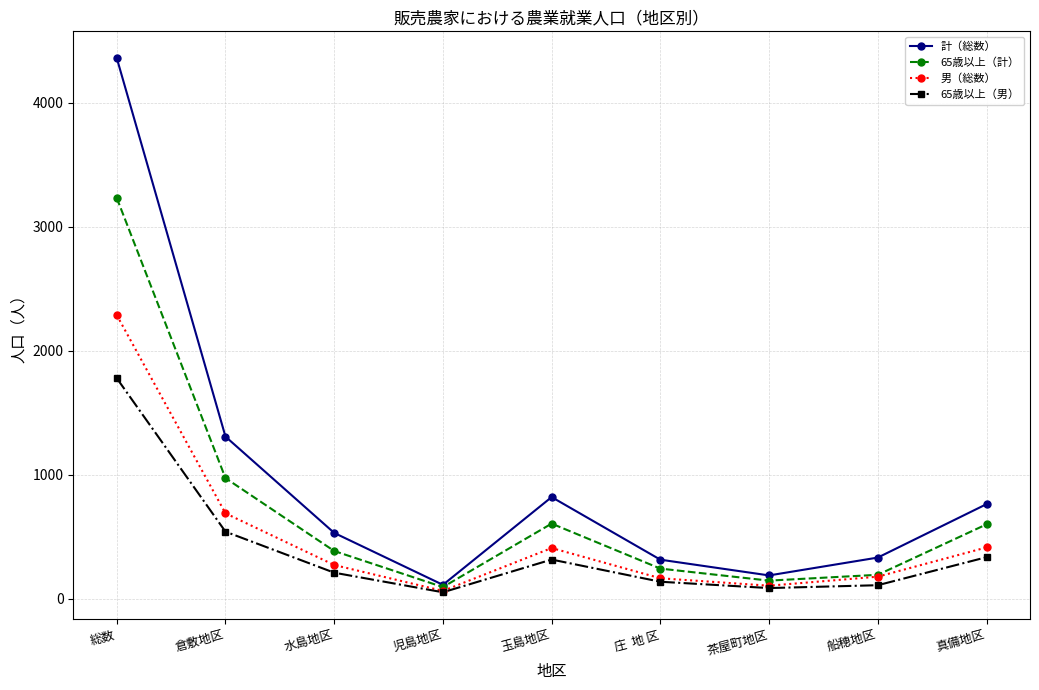

At which category is the sum across all series the highest?

総数